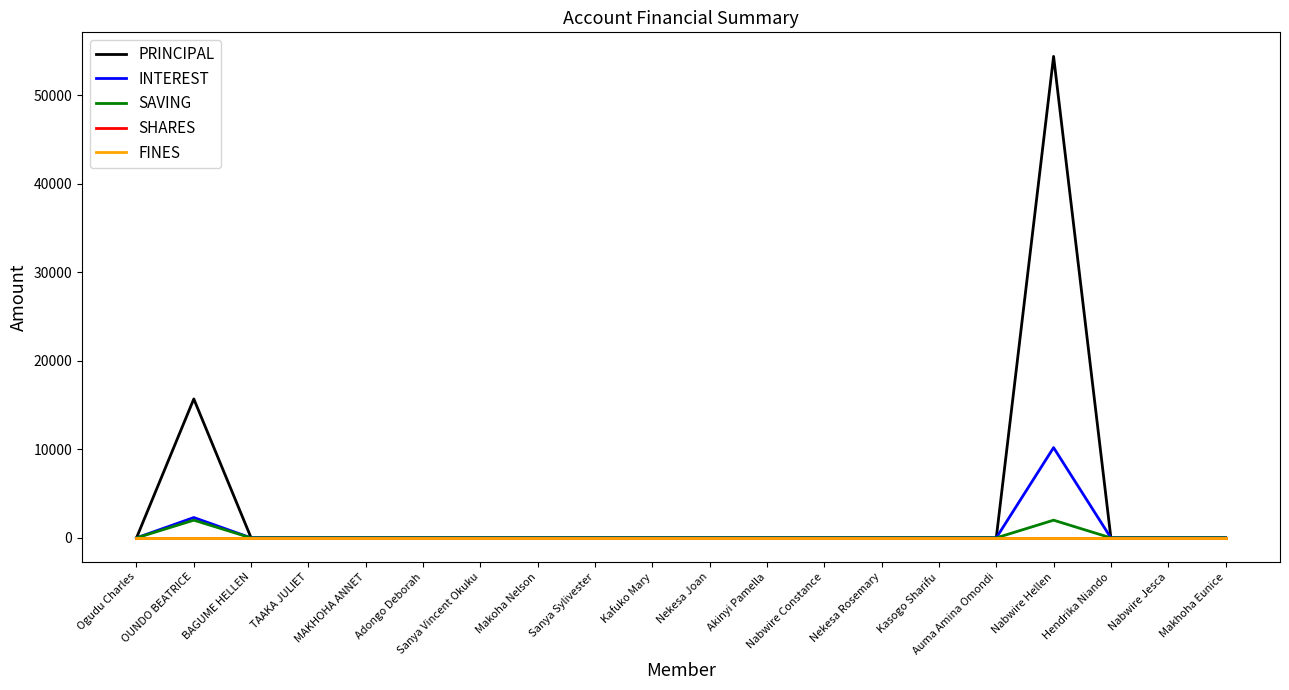

Is this an area chart (filled region under the line)?

No